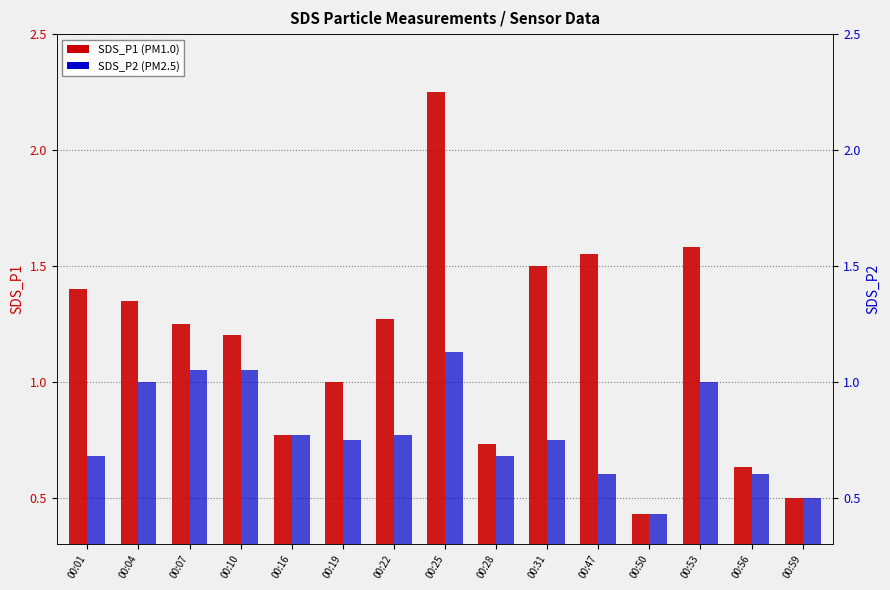

What is the value of the SDS_P2 bar at the 1st from the left?

0.7